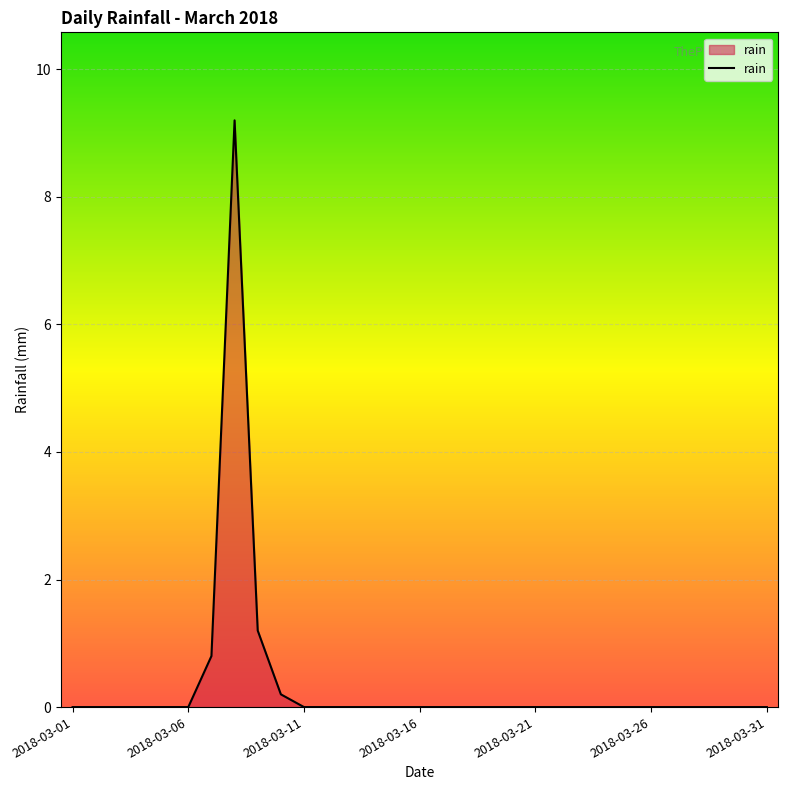

What is the difference between the maximum and minimum values?

9.2